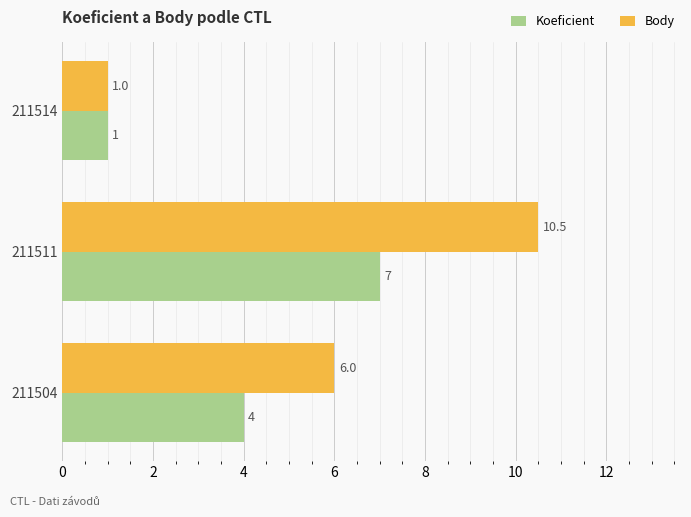

At which label is Koeficient closest to 4?

211504